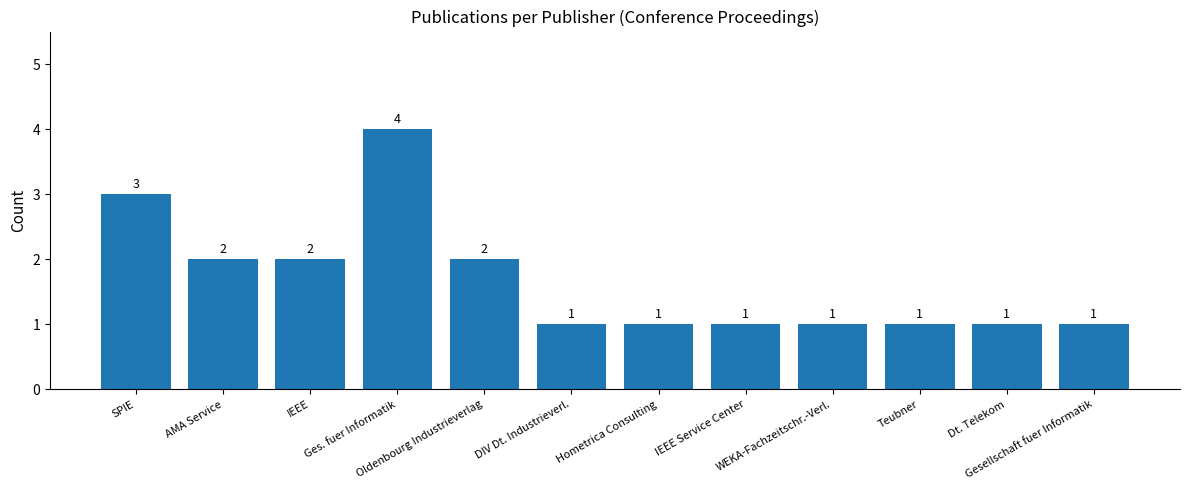

What is the difference between the maximum and minimum values?

3